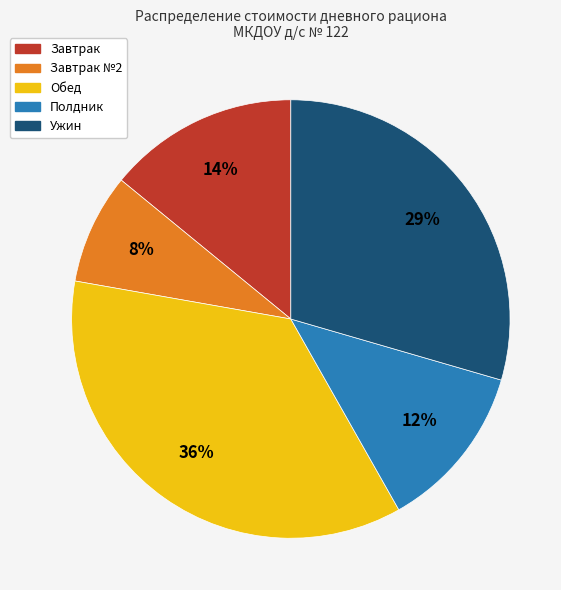

Count the number of slices in the pie.

5